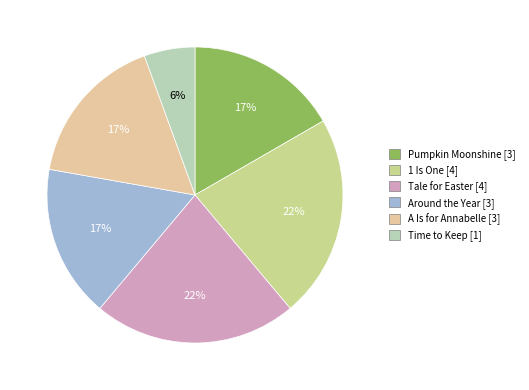

Count the number of slices in the pie.

6